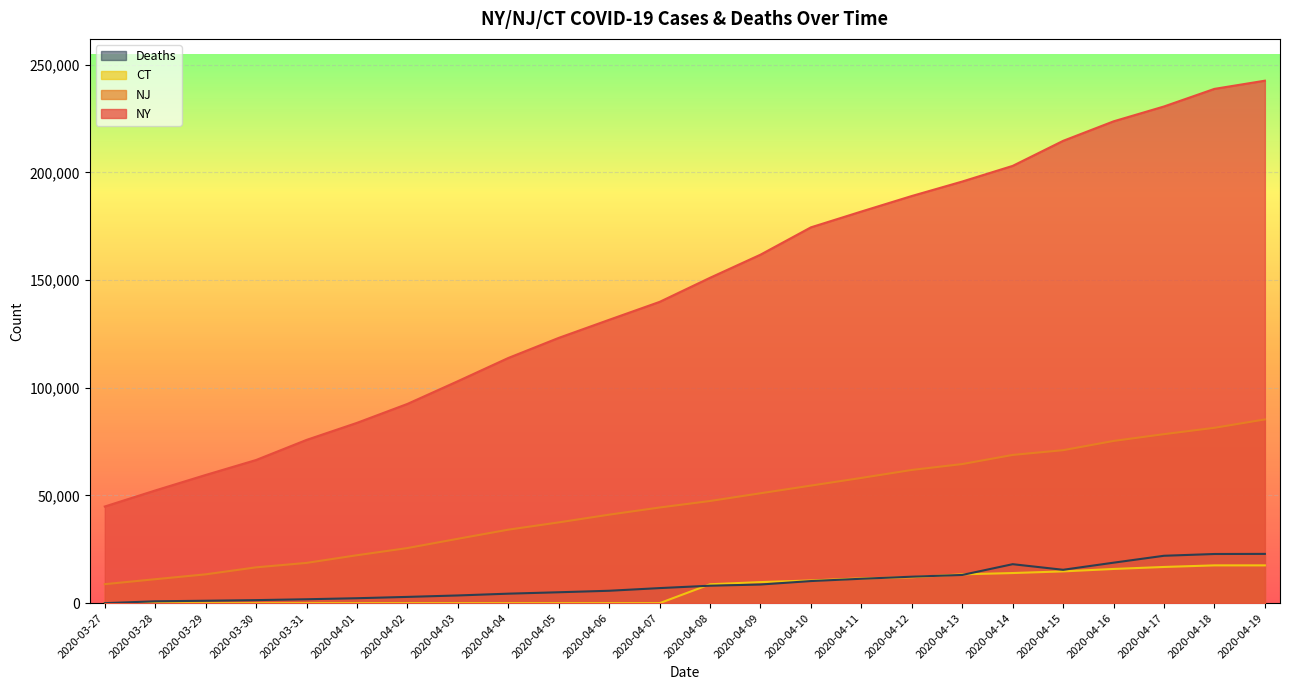

Between 2020-04-02 and 2020-04-12, which is larger?

2020-04-12